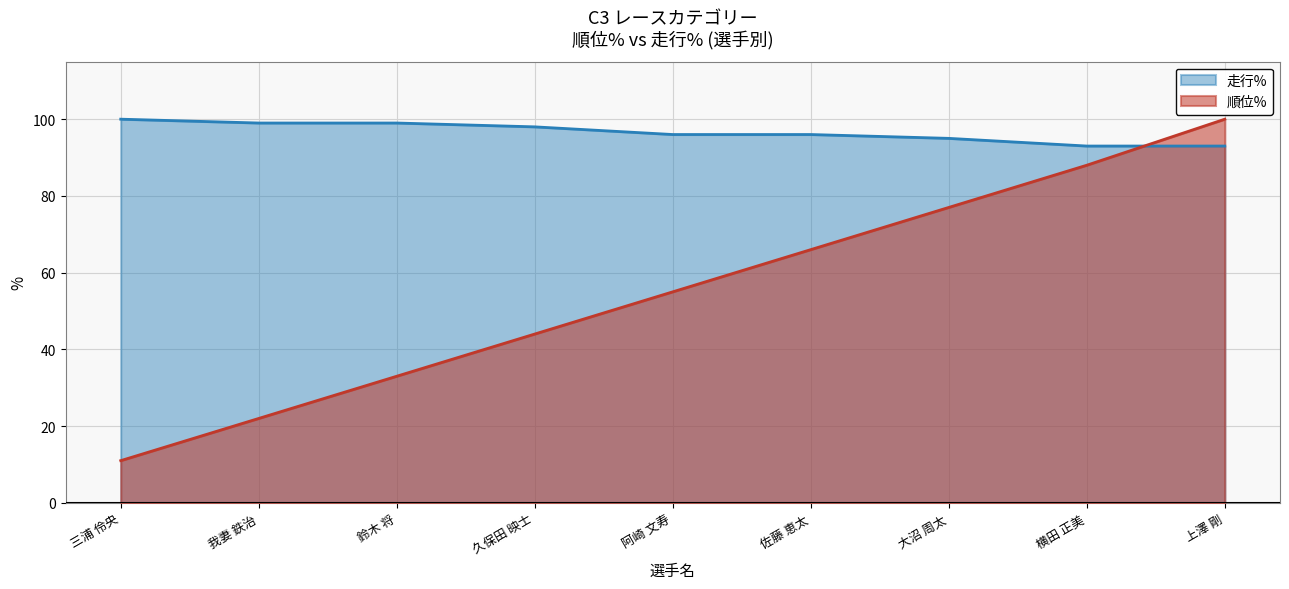

What is the label of the 8th point from the right?

我妻 鉄治